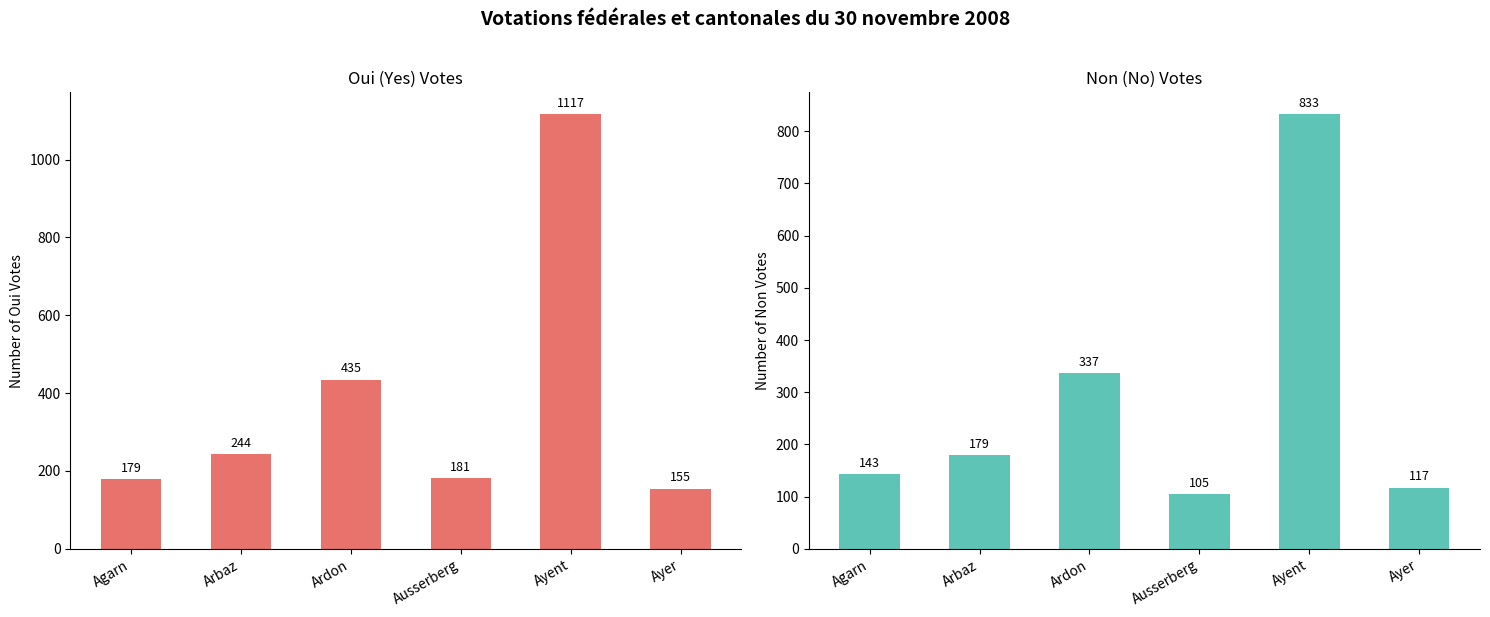

Between Ayent and Ardon, which is larger?

Ayent